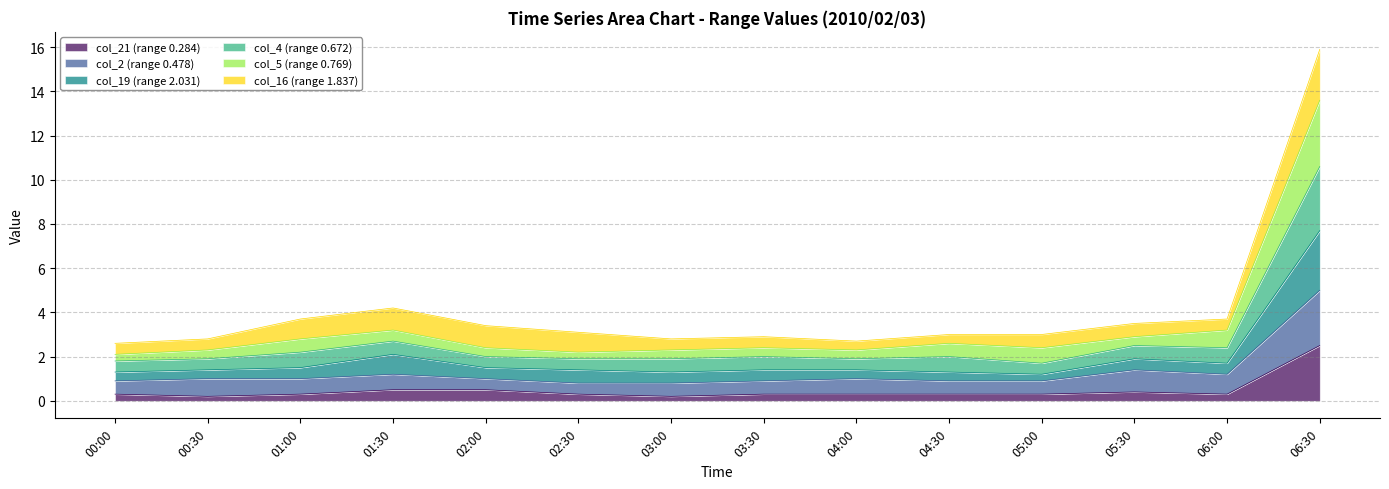

True or false: col_4 (range 0.672) and col_5 (range 0.769) cross at least once.

False